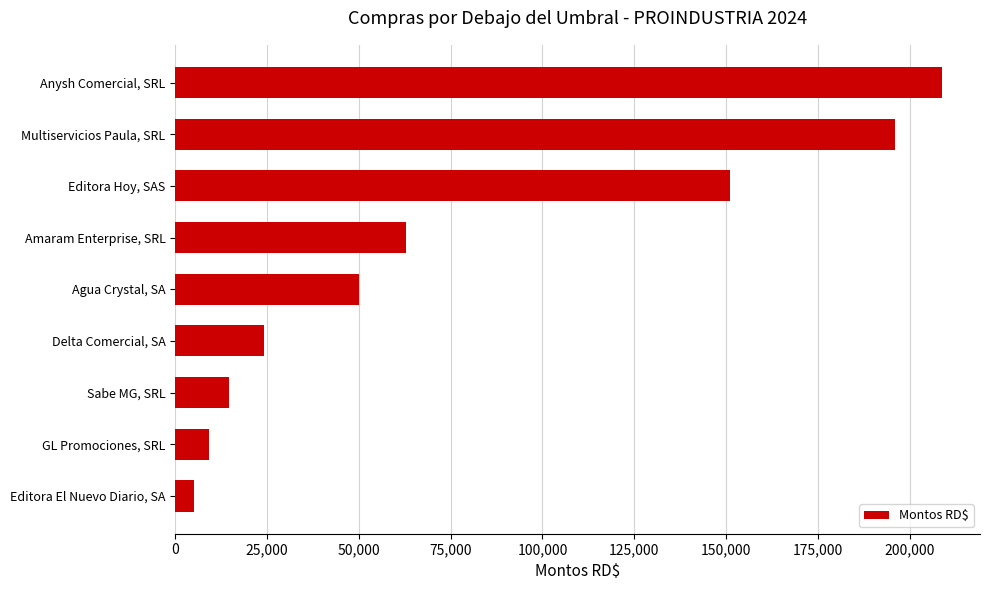

List the labels in order of value, smallest first.

Editora El Nuevo Diario, SA, GL Promociones, SRL, Sabe MG, SRL, Delta Comercial, SA, Agua Crystal, SA, Amaram Enterprise, SRL, Editora Hoy, SAS, Multiservicios Paula, SRL, Anysh Comercial, SRL